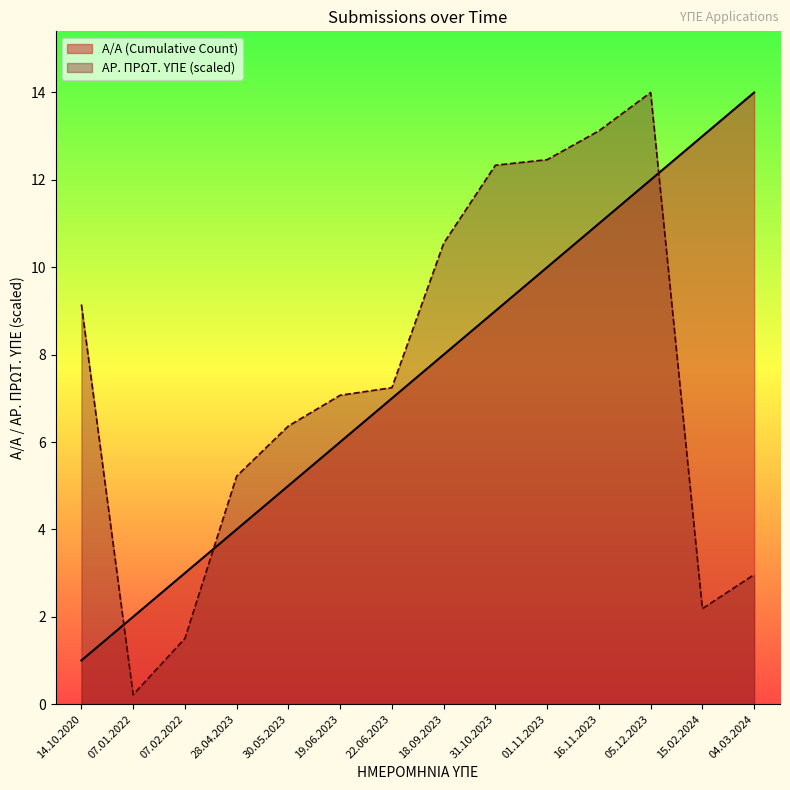

What is the difference between the maximum and minimum values in the Α/Α (Cumulative Count) series?

13.0